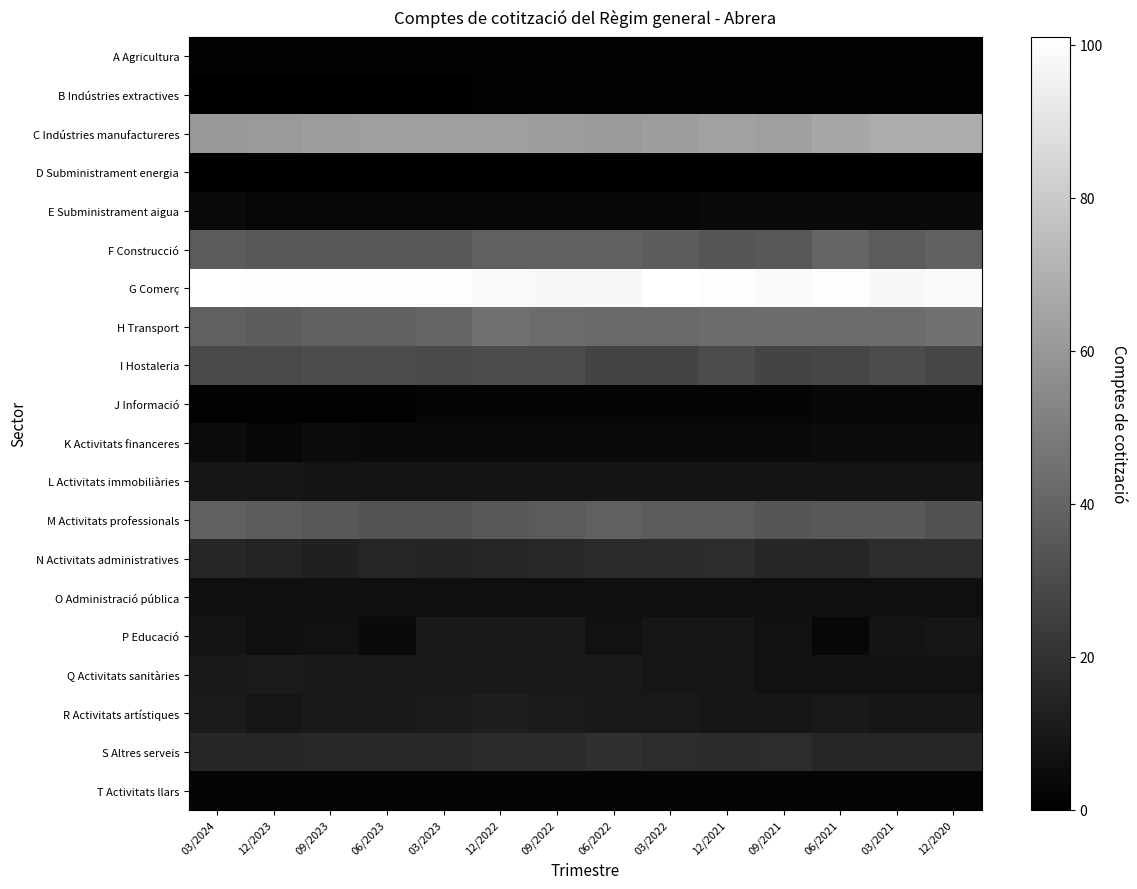

Reading left to right, transcribe all the data shown in this chart.

A Agricultura: 03/2024=1	12/2023=1	09/2023=1	06/2023=1	03/2023=1	12/2022=1	09/2022=1	06/2022=1	03/2022=1	12/2021=1	09/2021=1	06/2021=1	03/2021=1	12/2020=1
B Indústries extractives: 03/2024=0	12/2023=0	09/2023=0	06/2023=0	03/2023=0	12/2022=1	09/2022=1	06/2022=1	03/2022=1	12/2021=1	09/2021=1	06/2021=1	03/2021=1	12/2020=1
C Indústries manufactureres: 03/2024=60	12/2023=61	09/2023=62	06/2023=63	03/2023=63	12/2022=63	09/2022=62	06/2022=61	03/2022=62	12/2021=64	09/2021=63	06/2021=66	03/2021=68	12/2020=68
D Subministrament energia: 03/2024=0	12/2023=0	09/2023=0	06/2023=0	03/2023=0	12/2022=0	09/2022=0	06/2022=0	03/2022=0	12/2021=0	09/2021=0	06/2021=0	03/2021=0	12/2020=0
E Subministrament aigua: 03/2024=4	12/2023=3	09/2023=3	06/2023=3	03/2023=3	12/2022=3	09/2022=3	06/2022=3	03/2022=3	12/2021=4	09/2021=4	06/2021=4	03/2021=4	12/2020=4
F Construcció: 03/2024=36	12/2023=35	09/2023=35	06/2023=35	03/2023=35	12/2022=38	09/2022=38	06/2022=39	03/2022=37	12/2021=34	09/2021=35	06/2021=40	03/2021=36	12/2020=39
G Comerç: 03/2024=101	12/2023=100	09/2023=100	06/2023=100	03/2023=100	12/2022=99	09/2022=98	06/2022=98	03/2022=101	12/2021=100	09/2021=99	06/2021=100	03/2021=98	12/2020=99
H Transport: 03/2024=38	12/2023=37	09/2023=39	06/2023=39	03/2023=40	12/2022=45	09/2022=43	06/2022=42	03/2022=42	12/2021=43	09/2021=43	06/2021=43	03/2021=43	12/2020=45
I Hostaleria: 03/2024=29	12/2023=29	09/2023=30	06/2023=30	03/2023=29	12/2022=30	09/2022=30	06/2022=27	03/2022=27	12/2021=30	09/2021=27	06/2021=28	03/2021=30	12/2020=28
J Informació: 03/2024=1	12/2023=1	09/2023=1	06/2023=1	03/2023=2	12/2022=2	09/2022=2	06/2022=2	03/2022=2	12/2021=2	09/2021=2	06/2021=3	03/2021=3	12/2020=3
K Activitats financeres: 03/2024=5	12/2023=3	09/2023=5	06/2023=4	03/2023=4	12/2022=4	09/2022=4	06/2022=4	03/2022=4	12/2021=4	09/2021=4	06/2021=5	03/2021=5	12/2020=5
L Activitats immobiliàries: 03/2024=9	12/2023=9	09/2023=8	06/2023=8	03/2023=8	12/2022=8	09/2022=8	06/2022=8	03/2022=8	12/2021=8	09/2021=8	06/2021=8	03/2021=8	12/2020=8
M Activitats professionals: 03/2024=38	12/2023=36	09/2023=35	06/2023=33	03/2023=33	12/2022=35	09/2022=36	06/2022=38	03/2022=36	12/2021=36	09/2021=34	06/2021=35	03/2021=35	12/2020=32
N Activitats administratives: 03/2024=15	12/2023=14	09/2023=13	06/2023=15	03/2023=14	12/2022=15	09/2022=16	06/2022=17	03/2022=17	12/2021=18	09/2021=15	06/2021=15	03/2021=18	12/2020=18
O Administració pública: 03/2024=6	12/2023=6	09/2023=6	06/2023=6	03/2023=6	12/2022=6	09/2022=6	06/2022=6	03/2022=6	12/2021=6	09/2021=6	06/2021=6	03/2021=6	12/2020=6
P Educació: 03/2024=8	12/2023=6	09/2023=7	06/2023=4	03/2023=10	12/2022=10	09/2022=10	06/2022=7	03/2022=9	12/2021=9	09/2021=7	06/2021=3	03/2021=8	12/2020=9
Q Activitats sanitàries: 03/2024=10	12/2023=11	09/2023=10	06/2023=10	03/2023=10	12/2022=10	09/2022=10	06/2022=10	03/2022=9	12/2021=9	09/2021=7	06/2021=7	03/2021=7	12/2020=7
R Activitats artístiques: 03/2024=11	12/2023=9	09/2023=10	06/2023=10	03/2023=11	12/2022=12	09/2022=11	06/2022=10	03/2022=10	12/2021=9	09/2021=9	06/2021=10	03/2021=9	12/2020=9
S Altres serveis: 03/2024=15	12/2023=15	09/2023=16	06/2023=16	03/2023=16	12/2022=17	09/2022=17	06/2022=19	03/2022=18	12/2021=17	09/2021=18	06/2021=15	03/2021=15	12/2020=15
T Activitats llars: 03/2024=2	12/2023=2	09/2023=2	06/2023=2	03/2023=2	12/2022=2	09/2022=2	06/2022=2	03/2022=2	12/2021=2	09/2021=2	06/2021=2	03/2021=2	12/2020=2